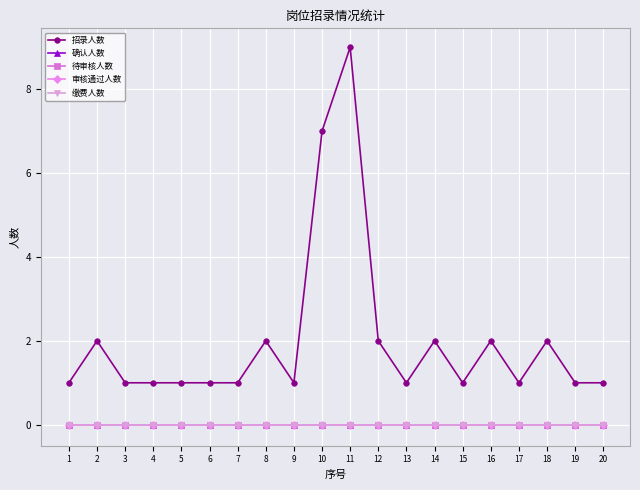

Does the chart have visible grid lines?

Yes